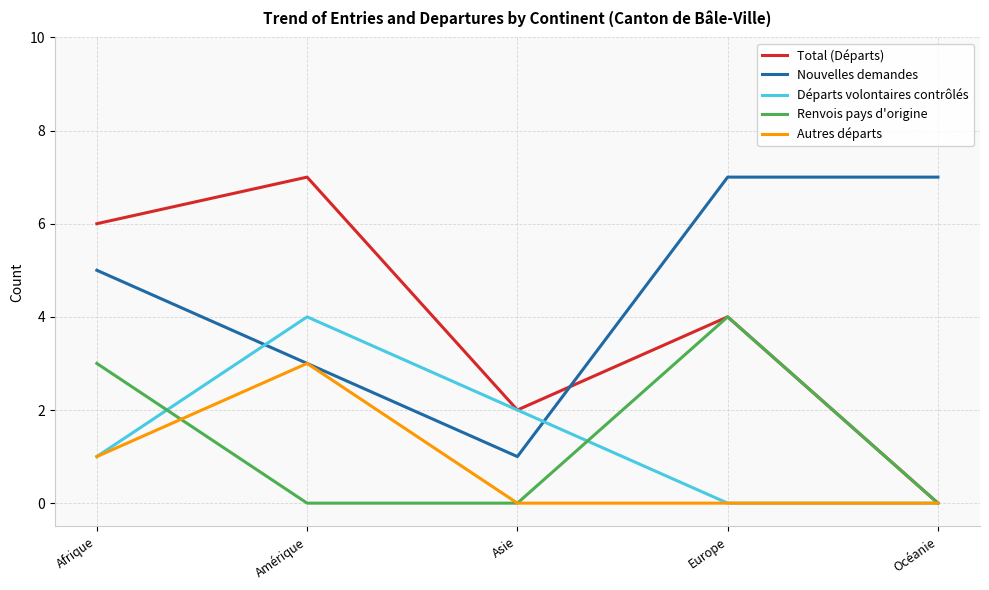

What is the difference between the second highest and second lowest values in the Renvois pays d'origine series?

3